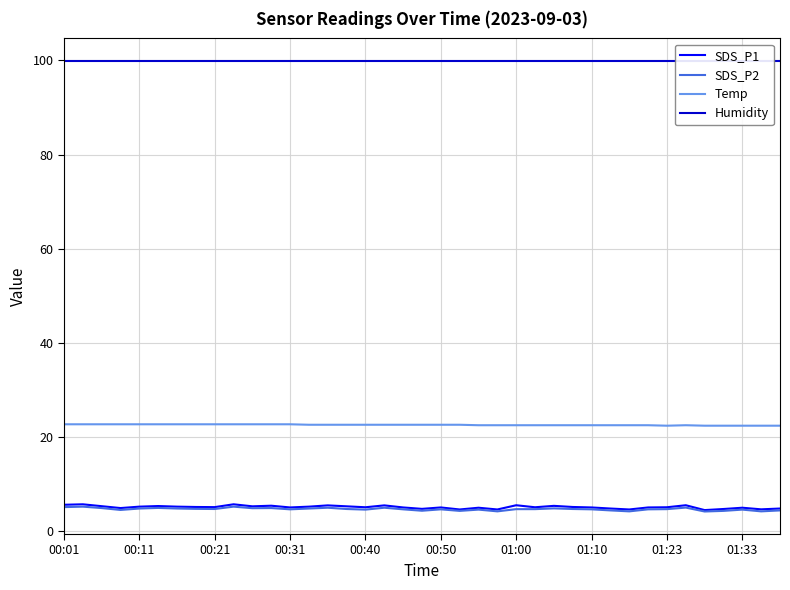

What is the maximum value for SDS_P1?

5.7